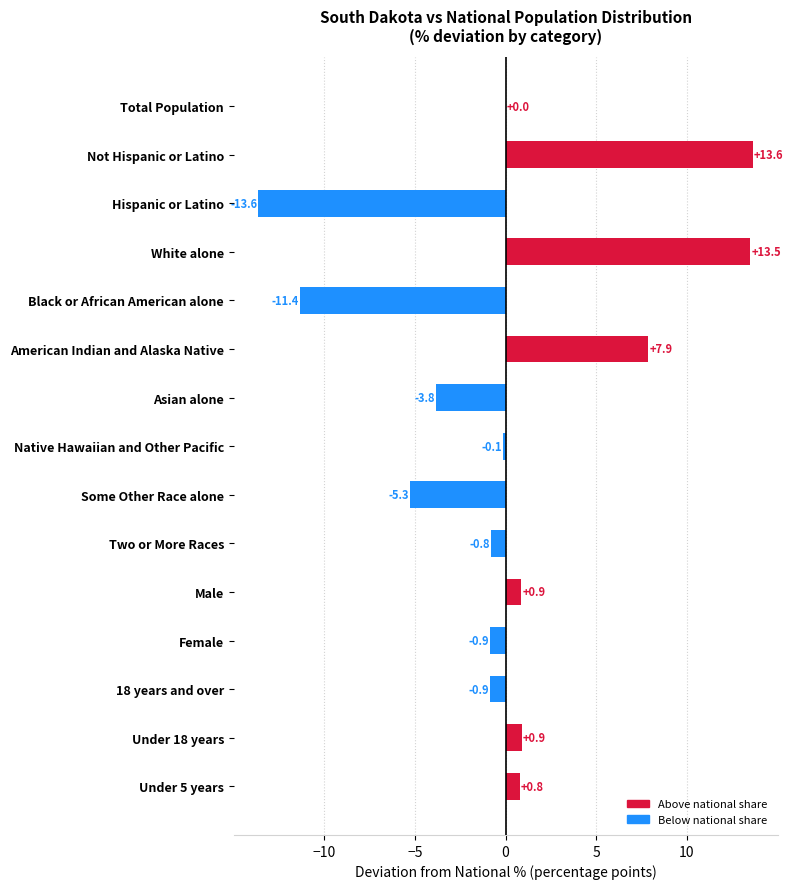

What is the change in value from Male to Native Hawaiian and Other Pacific?

-1.0